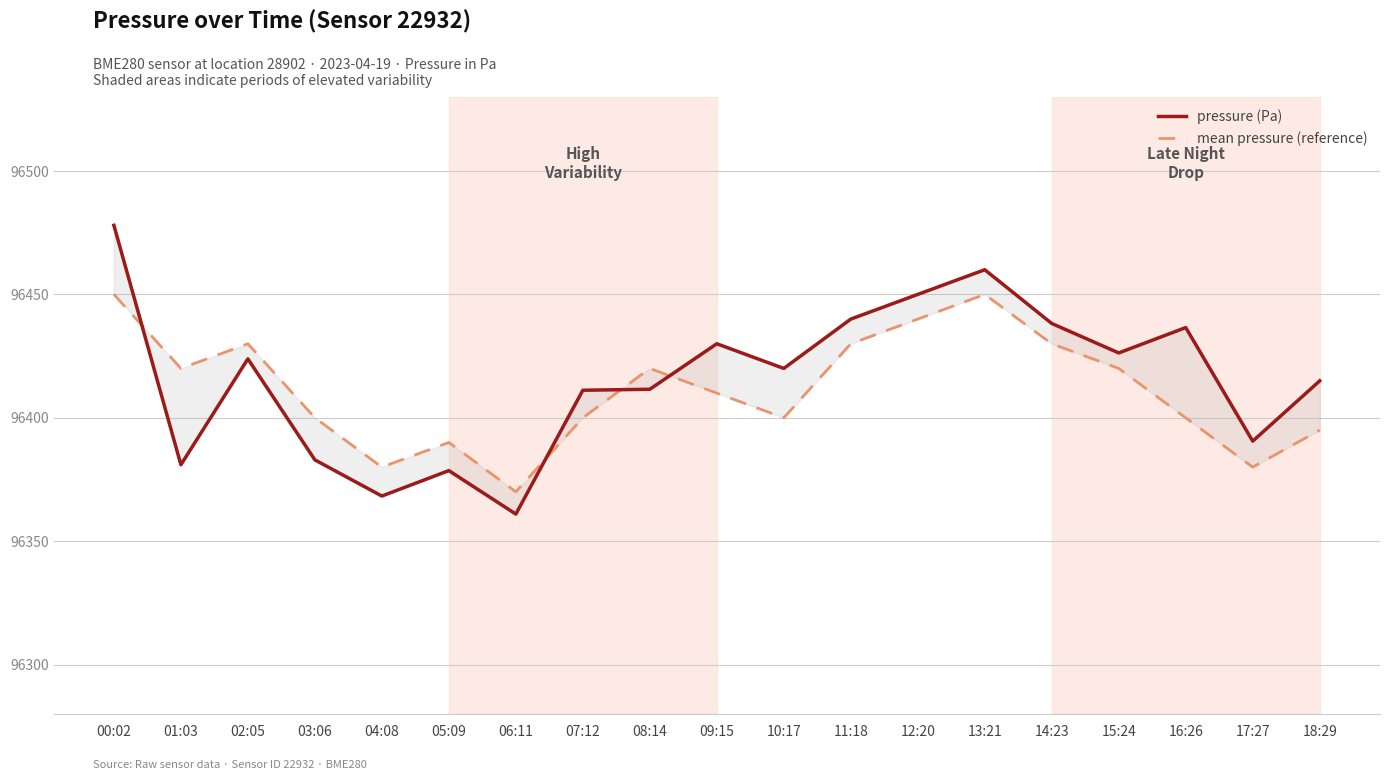

Reading left to right, what are all the values shown in this chart?

mean pressure (reference): 96450.0	96420.0	96430.0	96400.0	96380.0	96390.0	96370.0	96400.0	96420.0	96410.0	96400.0	96430.0	96440.0	96450.0	96430.0	96420.0	96400.0	96380.0	96395.0
pressure (Pa): 96478.0	96381.0	96423.9	96382.9	96368.3	96378.6	96361.0	96411.2	96411.6	96430.0	96420.0	96440.0	96450.0	96460.0	96438.2	96426.3	96436.6	96390.5	96415.0